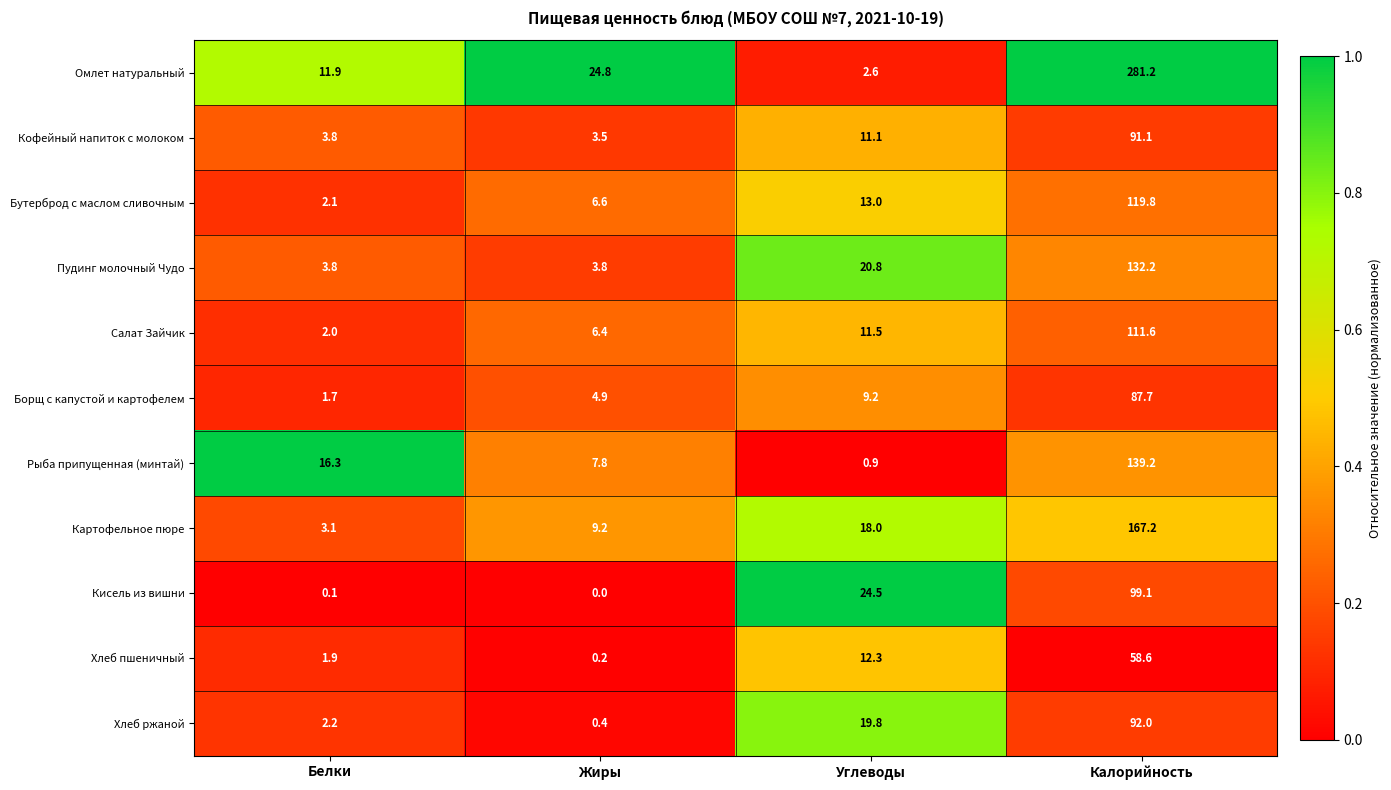

Rank the series by their maximum value, from lowest to highest.

Хлеб пшеничный, Борщ с капустой и картофелем, Кофейный напиток с молоком, Хлеб ржаной, Кисель из вишни, Салат Зайчик, Бутерброд с маслом сливочным, Пудинг молочный Чудо, Рыба припущенная (минтай), Картофельное пюре, Омлет натуральный